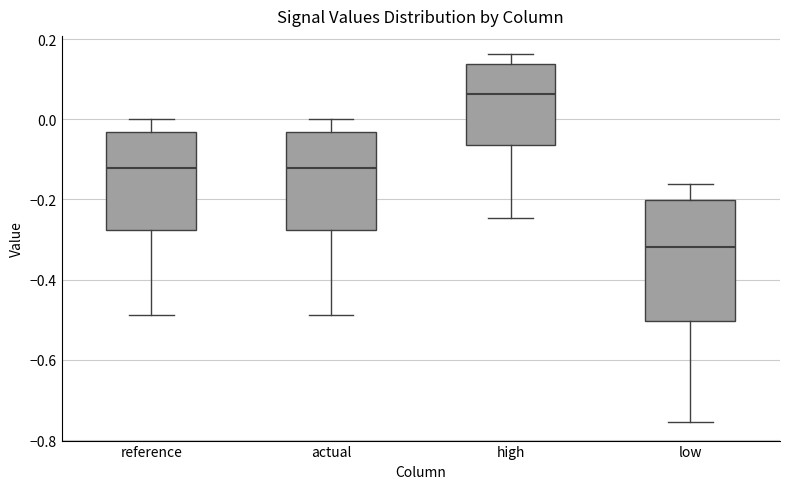

Comparing the boxes themselves (not the whiskers), which one is the tallest?

low